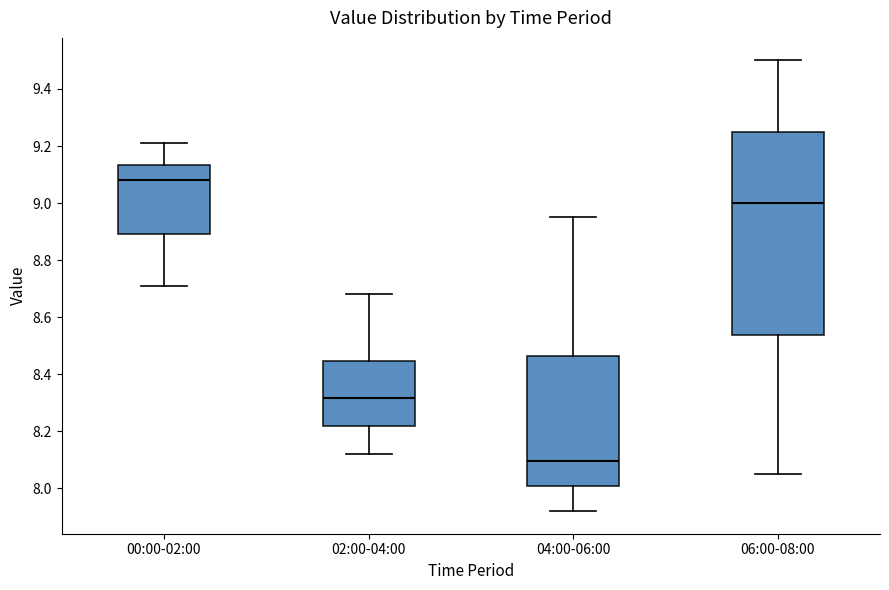

Which box's median line is the lowest?

04:00-06:00